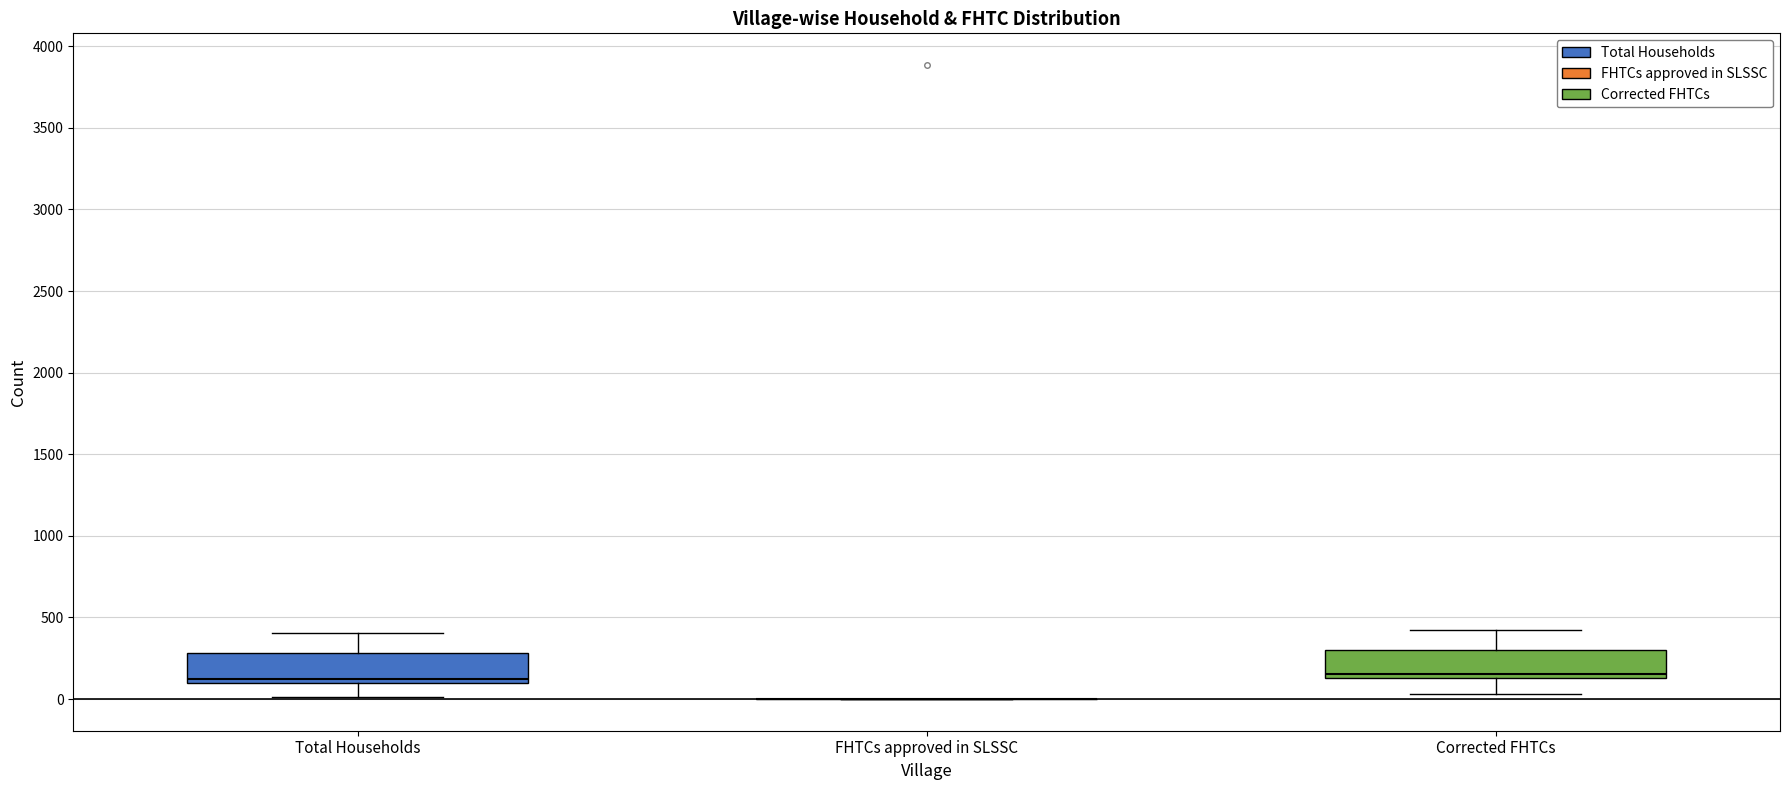

Reading left to right, read every box against the y-axis: the position of its median line, the range the box covers, and the ends of its whiskers. The values are not printed on the chart, so give them approximately, as read against the axis.

Total Households: median 100 (just above the box's lower edge), box 100 to 300, whiskers 0 to 400
FHTCs approved in SLSSC: box collapsed to a line at 0, whiskers 0 to 0
Corrected FHTCs: median 150 (just above the box's lower edge), box 150 to 300, whiskers 50 to 400